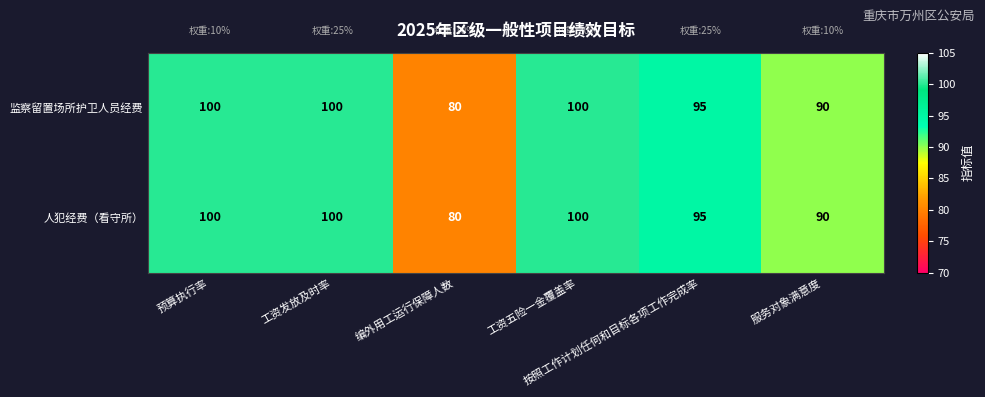

What is the sum of all 监察留置场所护卫人员经费 values?

565